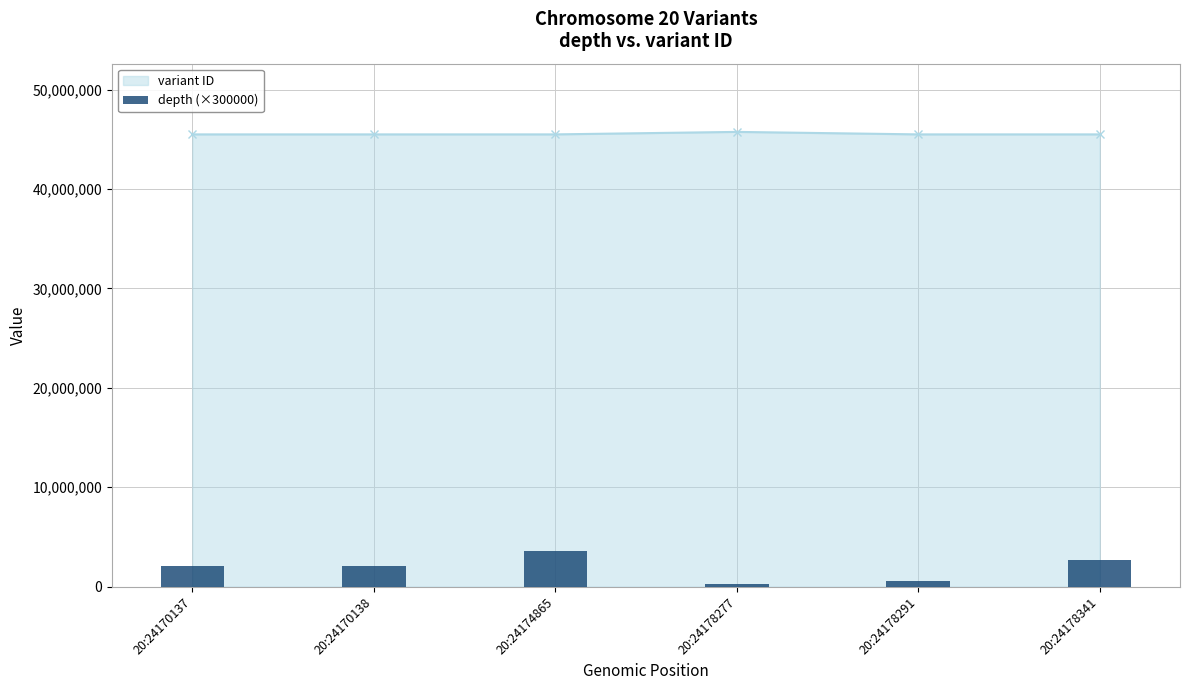

What is the value of the 1st bar from the left?

2100000